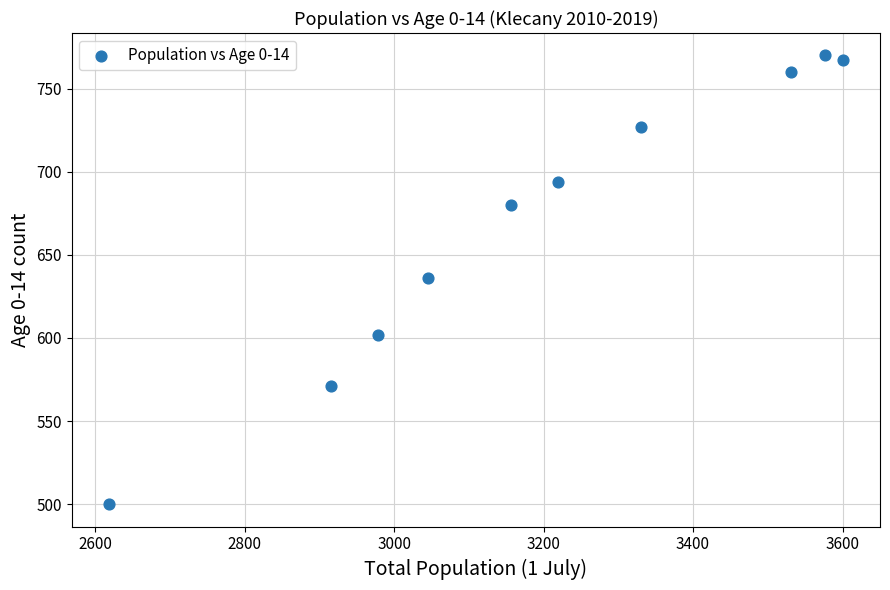

What is the range of Y values (max minus min)?

270